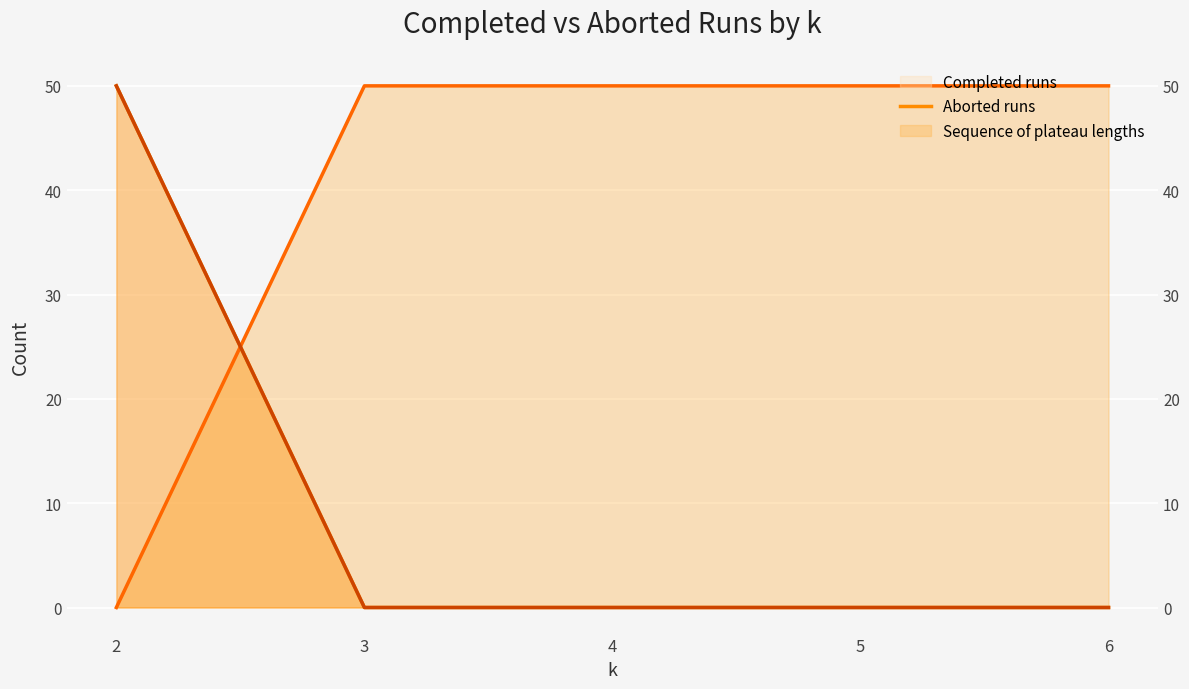

True or false: Completed runs (line) and Sequence of plateau lengths (line) cross at least once.

False